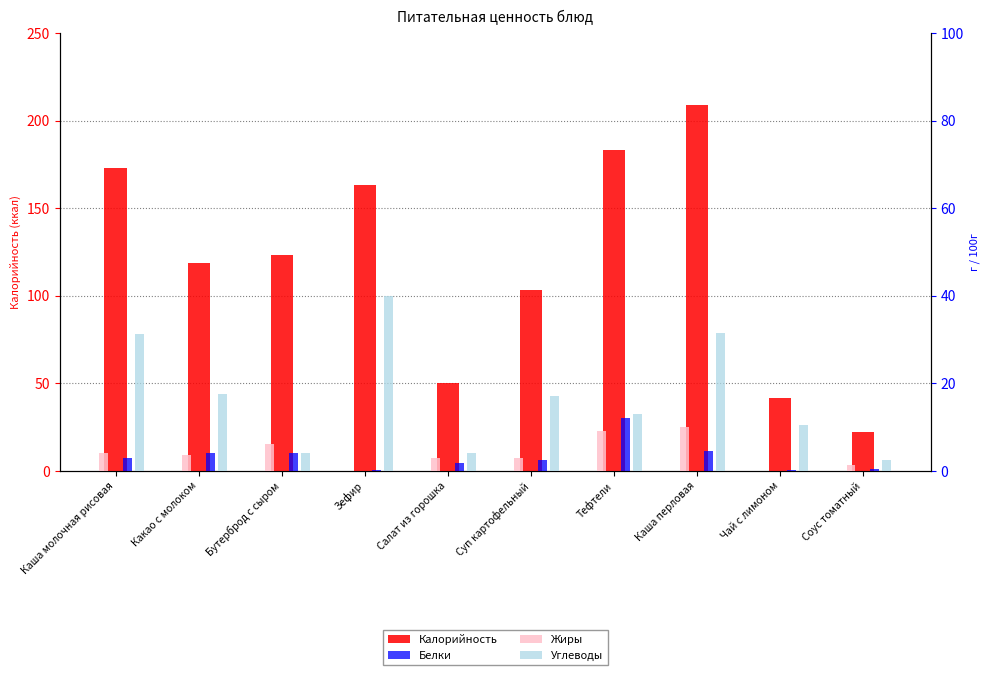

What are all the series names shown in the legend?

Калорийность, Белки, Жиры, Углеводы